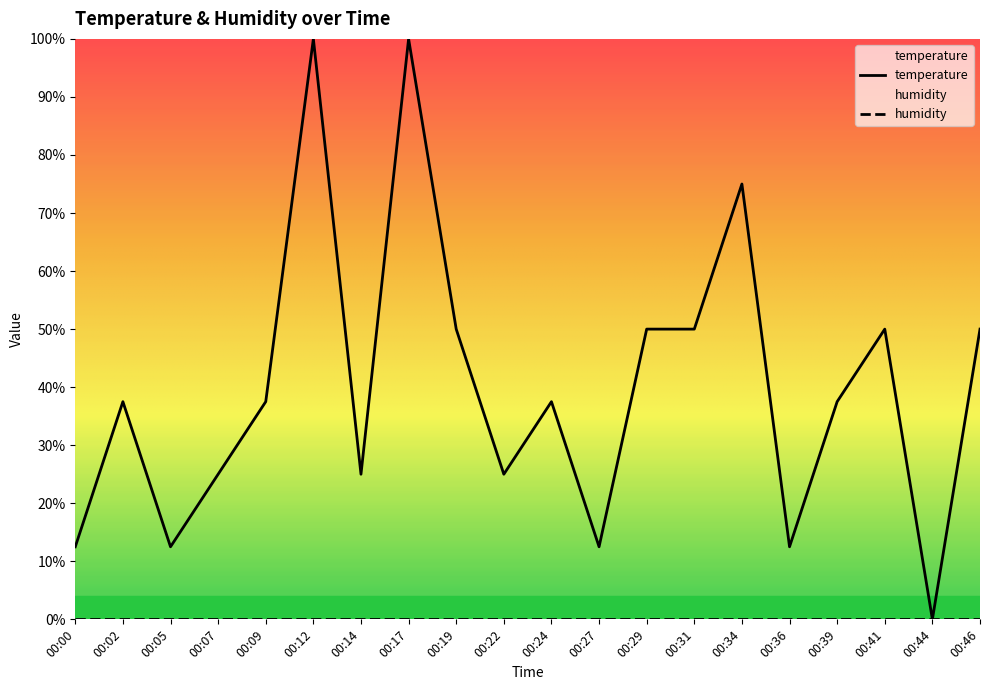

What is the value of the 7th point from the left?

0.2